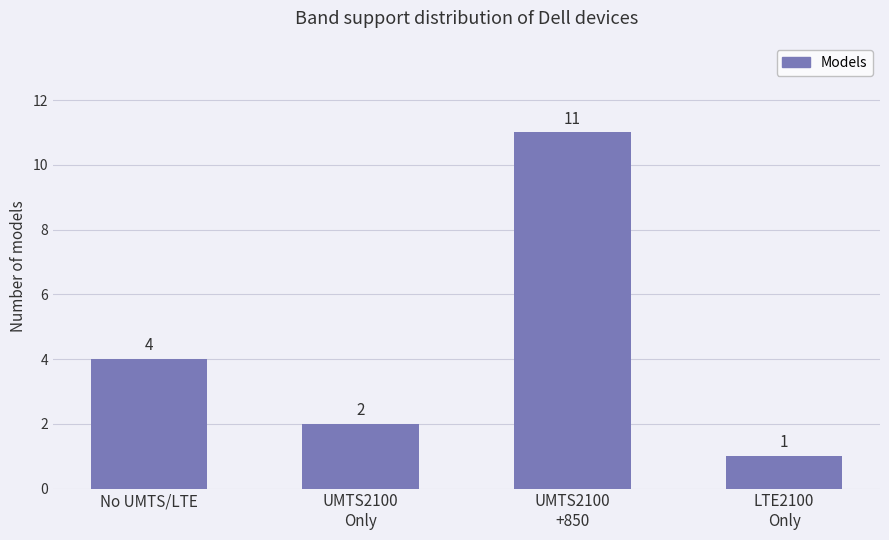

List the labels in order of value, smallest first.

LTE2100
Only, UMTS2100
Only, No UMTS/LTE, UMTS2100
+850